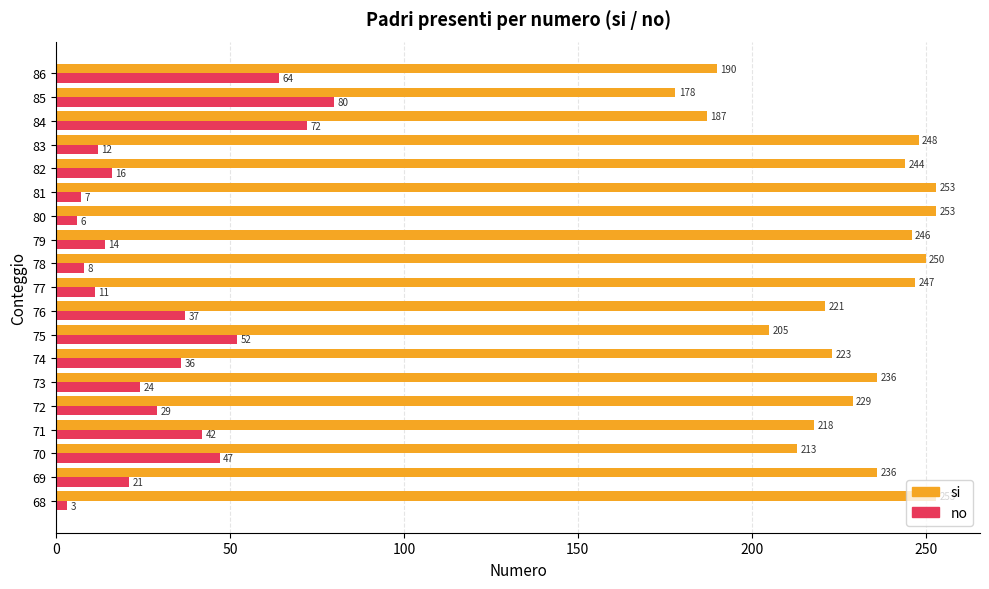

The no series shows 47 at 72. True or false?

False